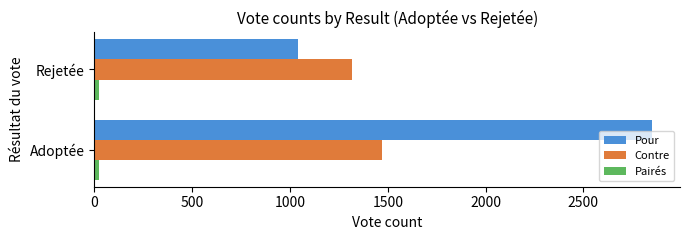

At how many categories does at least one series exceed 1790?

1